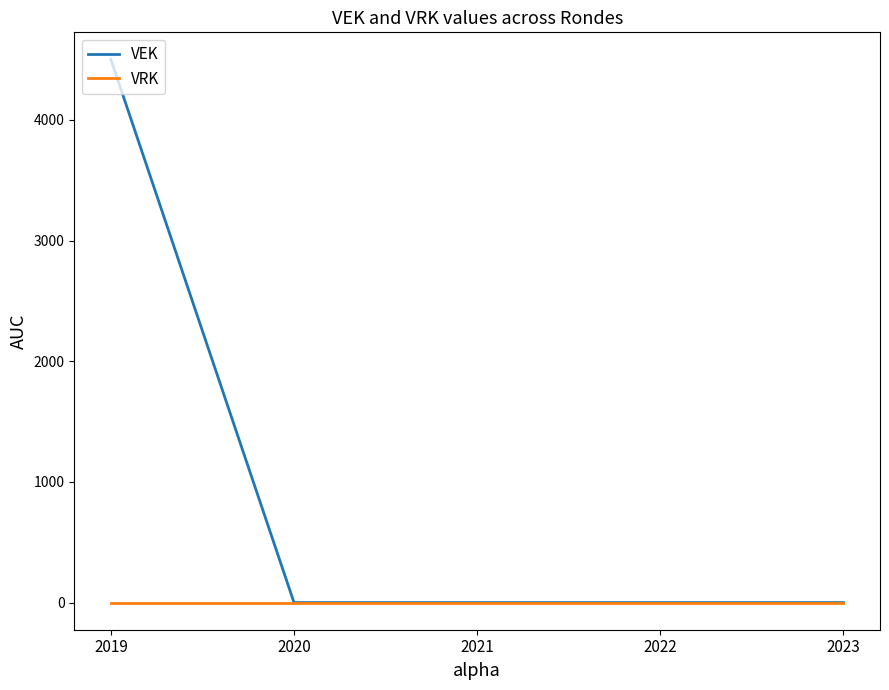

Does the chart display data point markers on the line(s)?

No